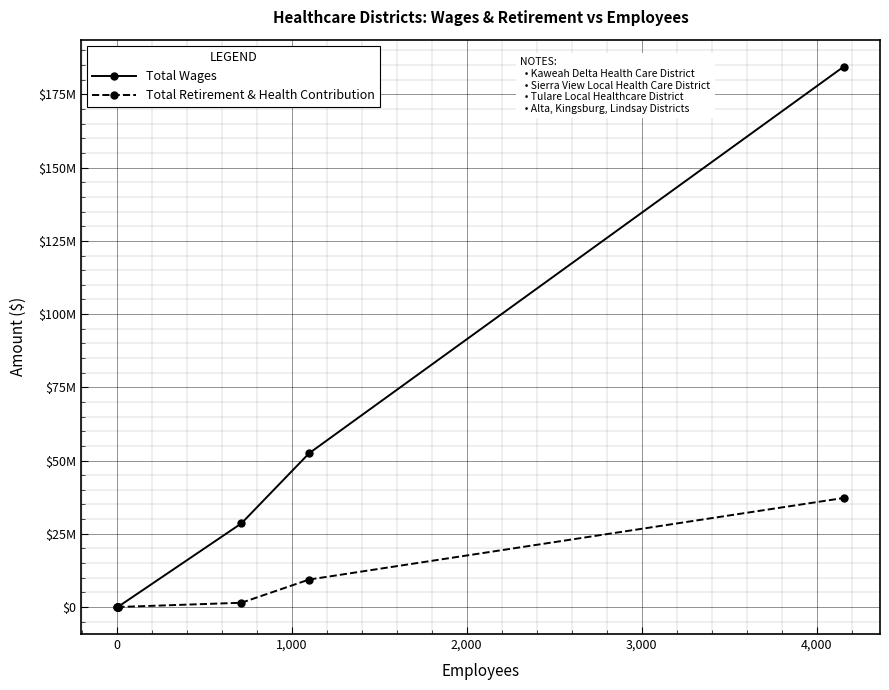

True or false: Total Retirement & Health Contribution and Total Wages intersect in this chart.

False